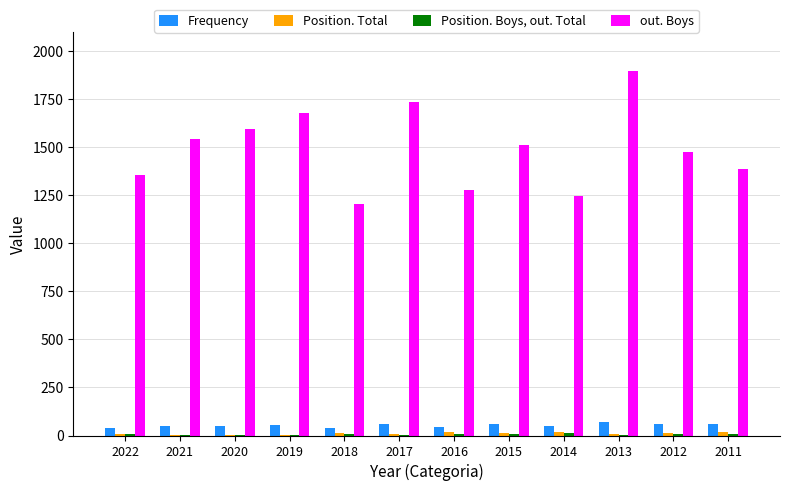

Are the bars horizontal?

No